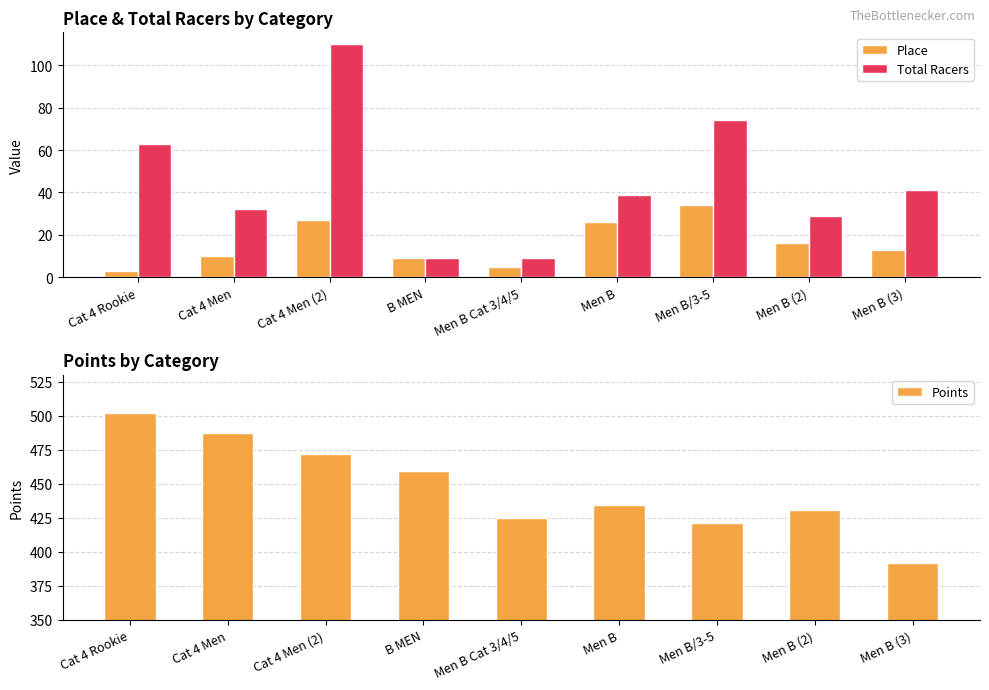

Reading left to right, transcribe all the data shown in this chart.

Place: Cat 4 Rookie=3.0	Cat 4 Men=10.0	Cat 4 Men (2)=27.0	B MEN=9.0	Men B Cat 3/4/5=5.0	Men B=26.0	Men B/3-5=34.0	Men B (2)=16.0	Men B (3)=13.0
Total Racers: Cat 4 Rookie=63.0	Cat 4 Men=32.0	Cat 4 Men (2)=110.0	B MEN=9.0	Men B Cat 3/4/5=9.0	Men B=39.0	Men B/3-5=74.0	Men B (2)=29.0	Men B (3)=41.0
Points: Cat 4 Rookie=501.8	Cat 4 Men=487.6	Cat 4 Men (2)=472.1	B MEN=459.1	Men B Cat 3/4/5=424.5	Men B=434.7	Men B/3-5=421.0	Men B (2)=430.9	Men B (3)=392.0